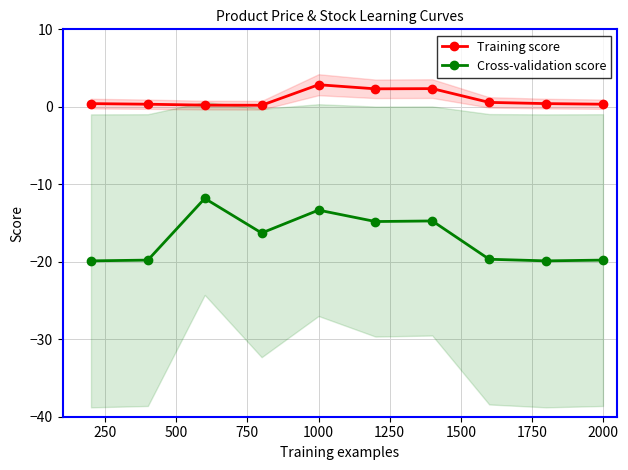

True or false: Cross-validation score and Training score intersect in this chart.

False